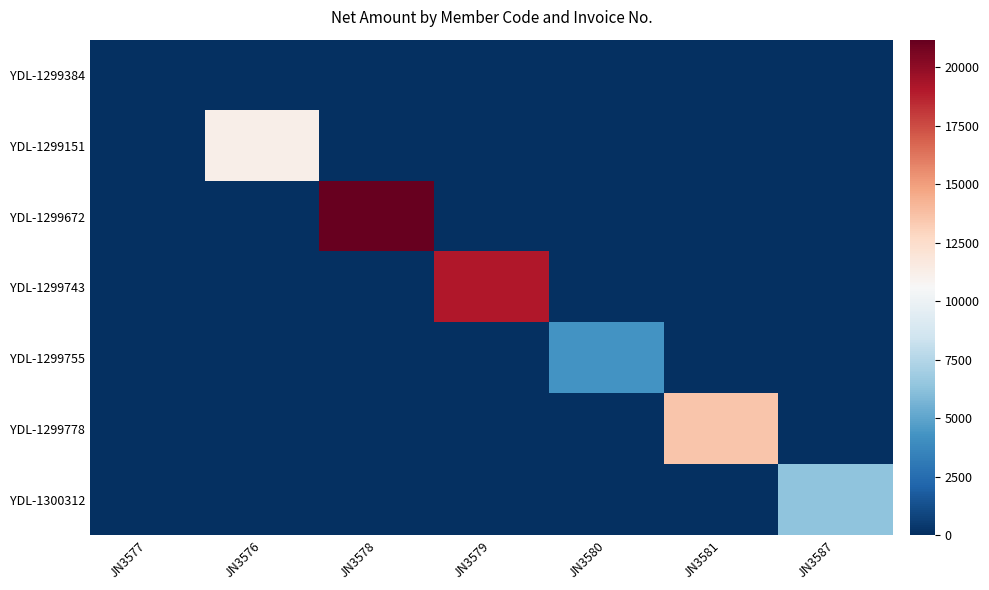

Reading left to right, list all the values displayed in this chart.

YDL-1299384: JN3577=0.0	JN3576=0.0	JN3578=0.0	JN3579=0.0	JN3580=0.0	JN3581=0.0	JN3587=0.0
YDL-1299151: JN3577=0.0	JN3576=11186.4	JN3578=0.0	JN3579=0.0	JN3580=0.0	JN3581=0.0	JN3587=0.0
YDL-1299672: JN3577=0.0	JN3576=0.0	JN3578=21186.4	JN3579=0.0	JN3580=0.0	JN3581=0.0	JN3587=0.0
YDL-1299743: JN3577=0.0	JN3576=0.0	JN3578=0.0	JN3579=19067.8	JN3580=0.0	JN3581=0.0	JN3587=0.0
YDL-1299755: JN3577=0.0	JN3576=0.0	JN3578=0.0	JN3579=0.0	JN3580=4237.3	JN3581=0.0	JN3587=0.0
YDL-1299778: JN3577=0.0	JN3576=0.0	JN3578=0.0	JN3579=0.0	JN3580=0.0	JN3581=13559.3	JN3587=0.0
YDL-1300312: JN3577=0.0	JN3576=0.0	JN3578=0.0	JN3579=0.0	JN3580=0.0	JN3581=0.0	JN3587=6355.9